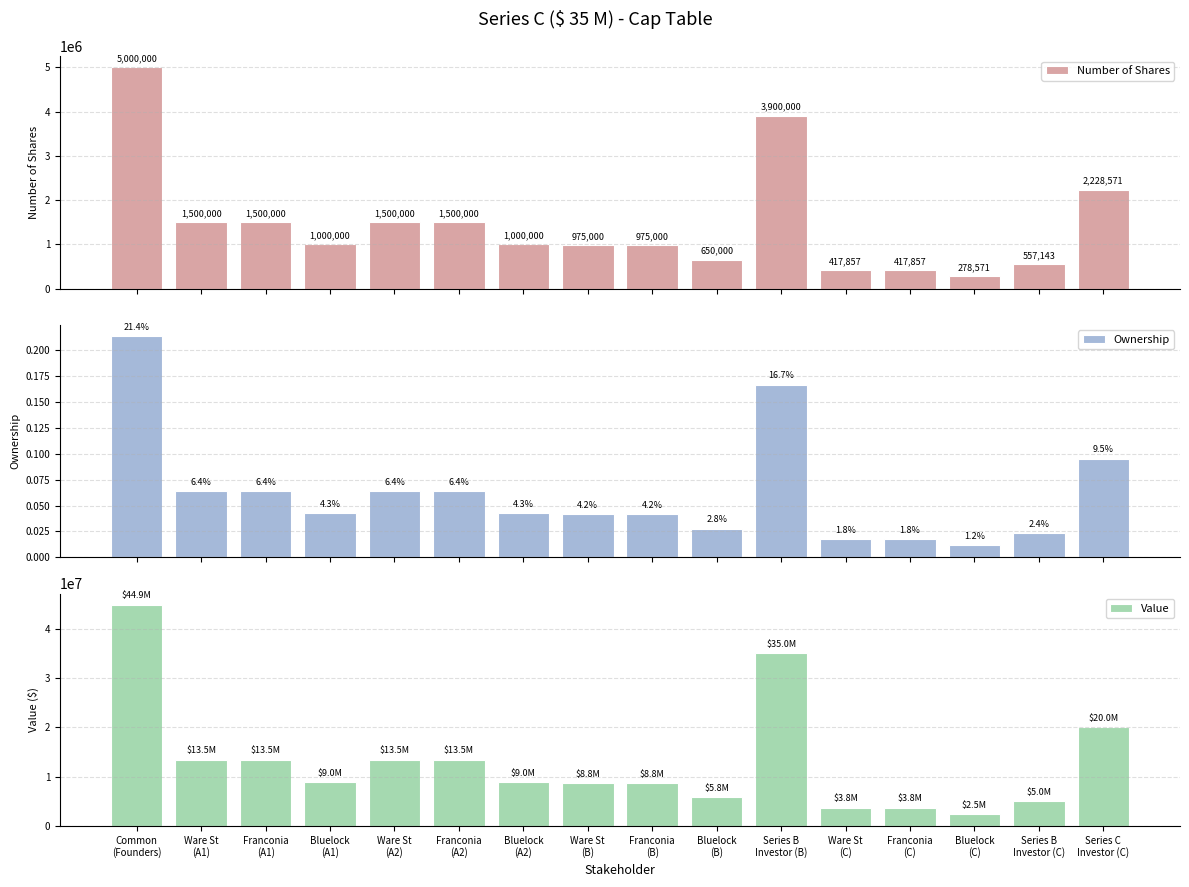

What is the difference between the maximum and second lowest values in the Value series?

41121794.9